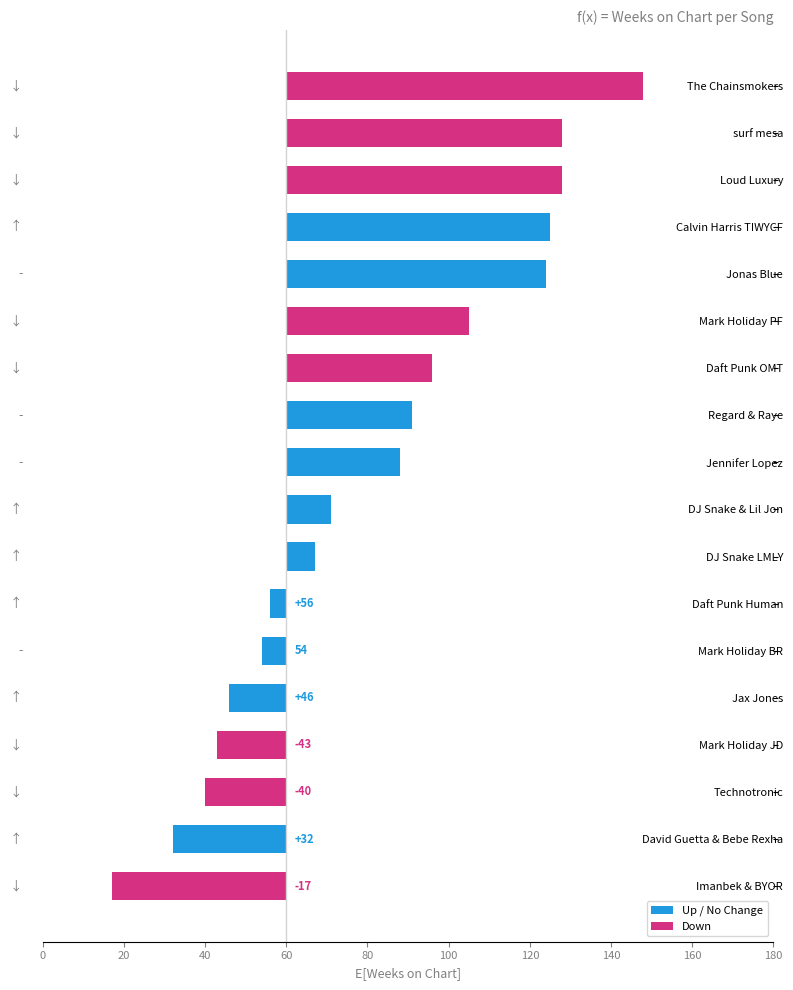

What is the label of the 16th bar from the right?

Loud Luxury